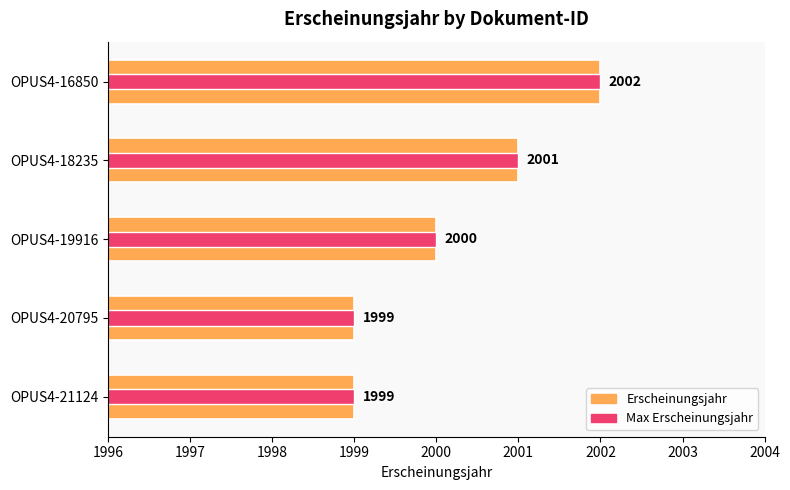

How many data points does each series have?

5